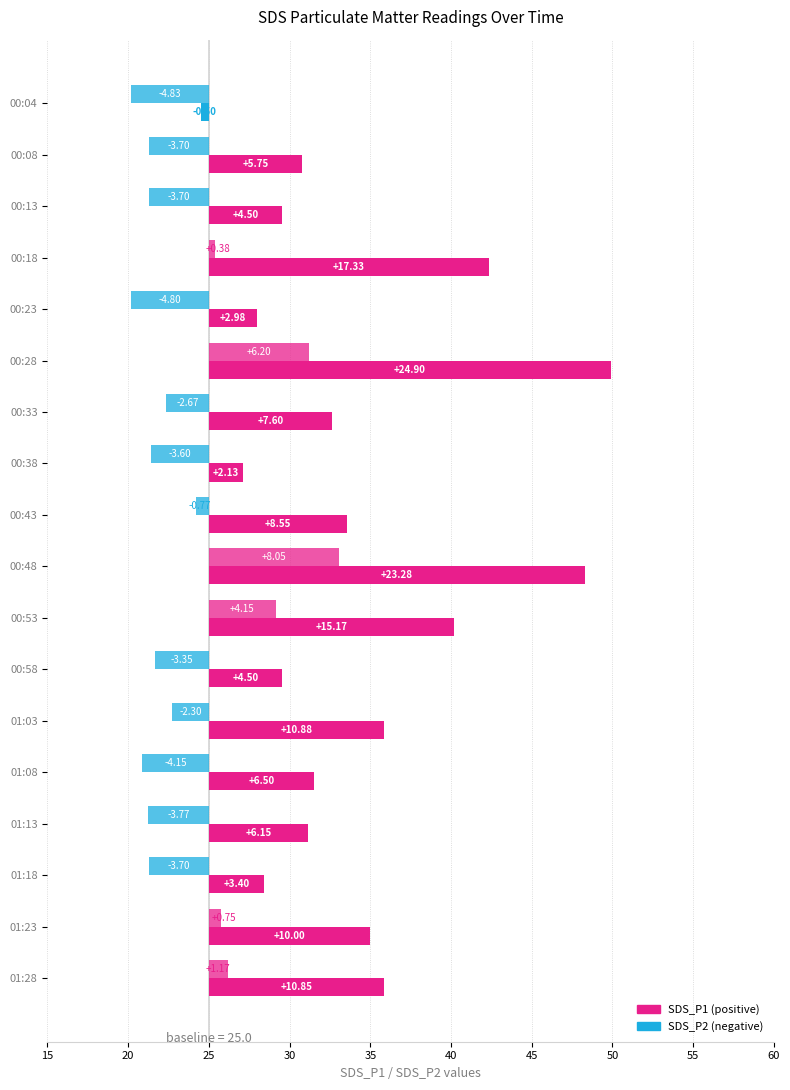

What is the difference between the second highest and second lowest values in the SDS_P2 series?

11.0